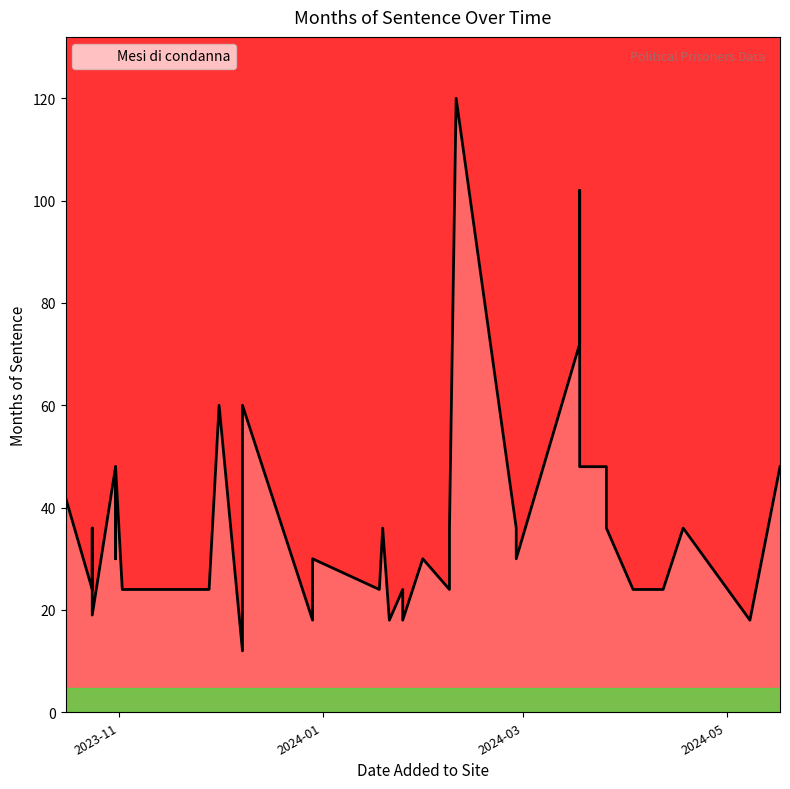

The chart shows a value of 30 at 2023-10-31. True or false?

True